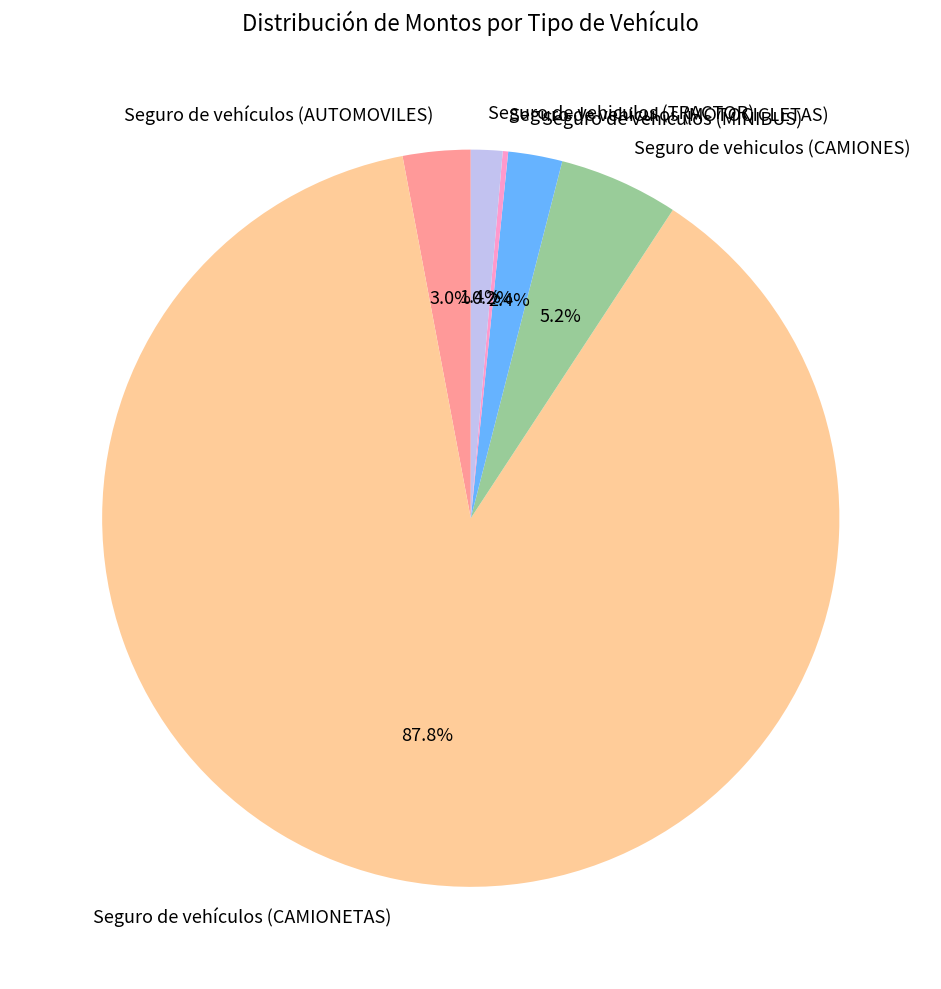

What is the total percentage of Seguro de vehiculos (TRACTOR) and Seguro de vehículos (AUTOMOVILES)?

4.4%